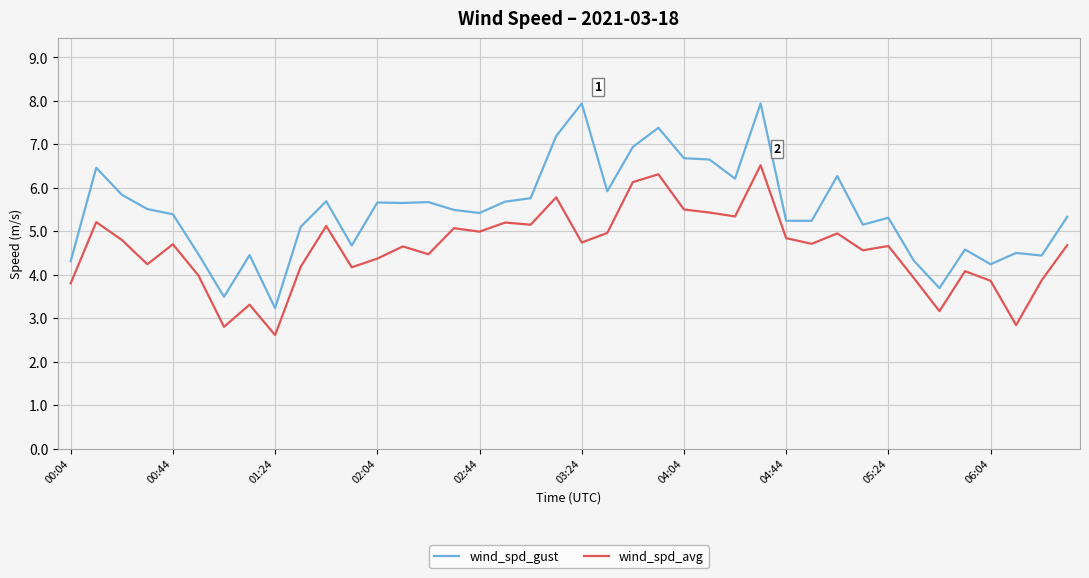

True or false: wind_spd_gust and wind_spd_avg intersect in this chart.

False